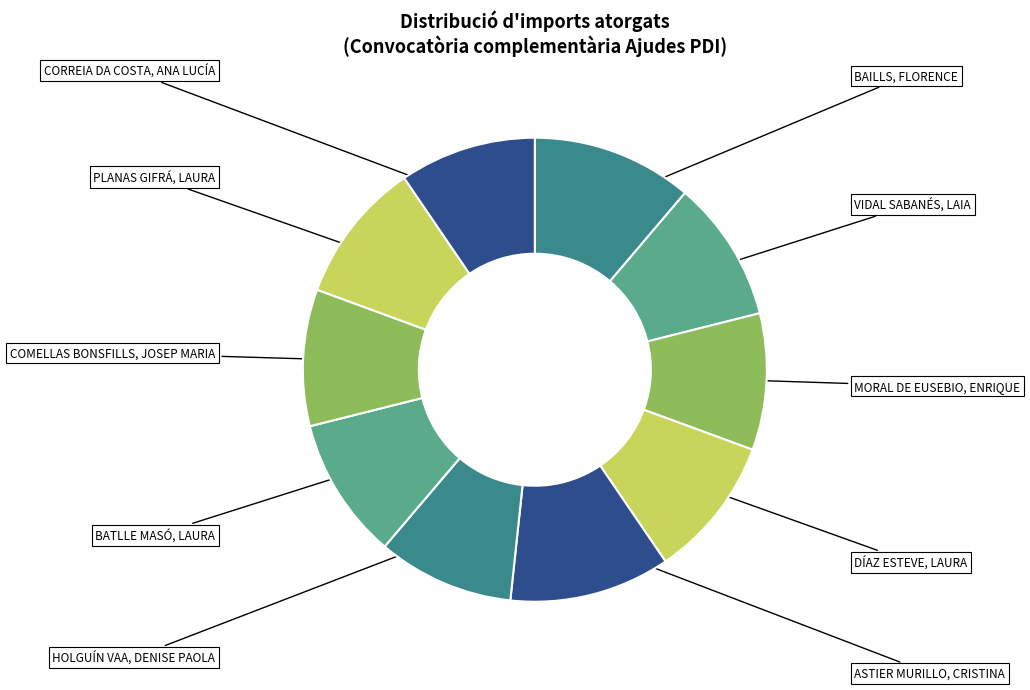

How many segments does this pie chart have?

10